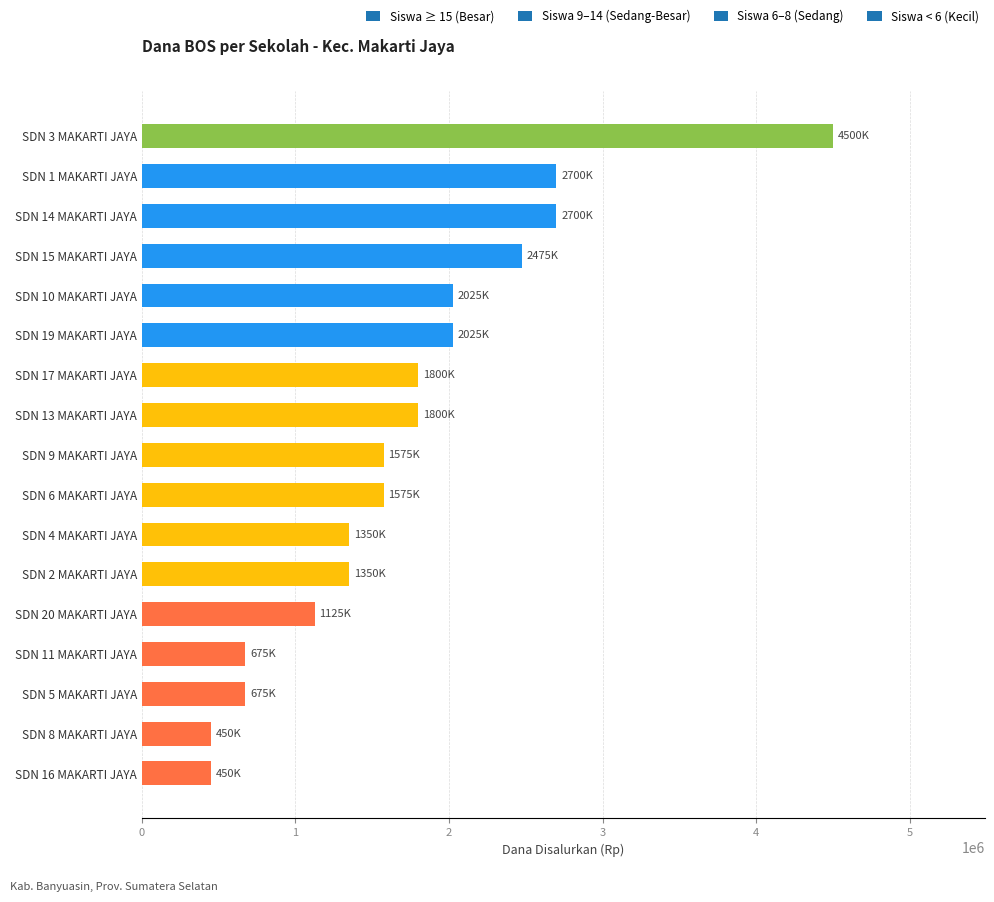

What is the maximum value shown in the chart?

4500000